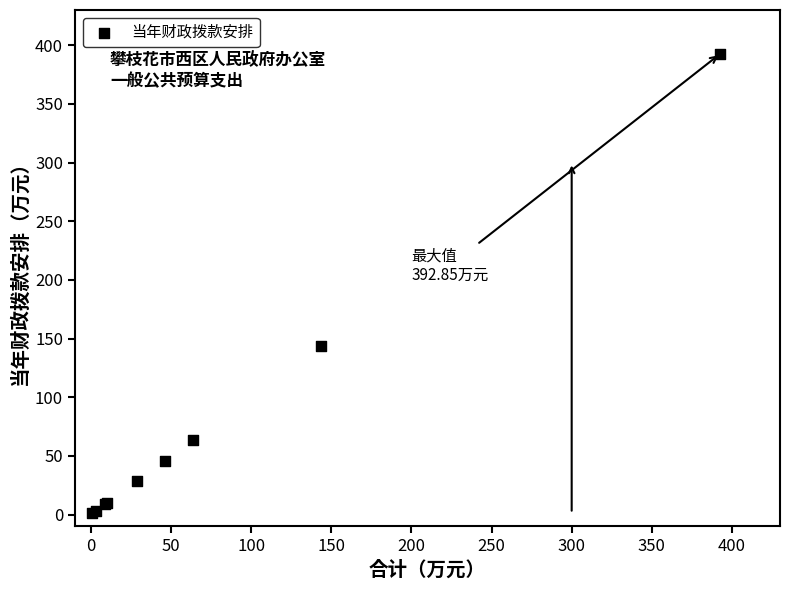

What Y value in the scatter plot is closest to 196?

143.8